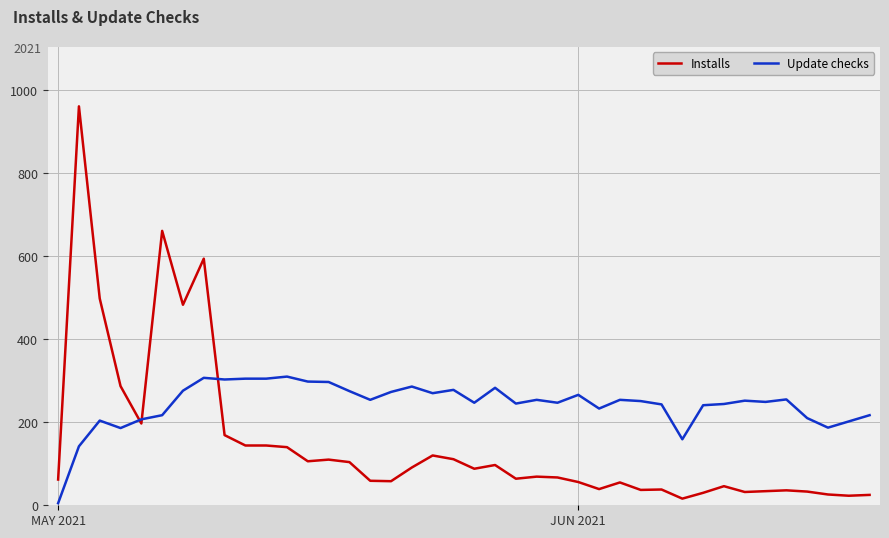

Which series has the largest range (max minus min)?

Installs